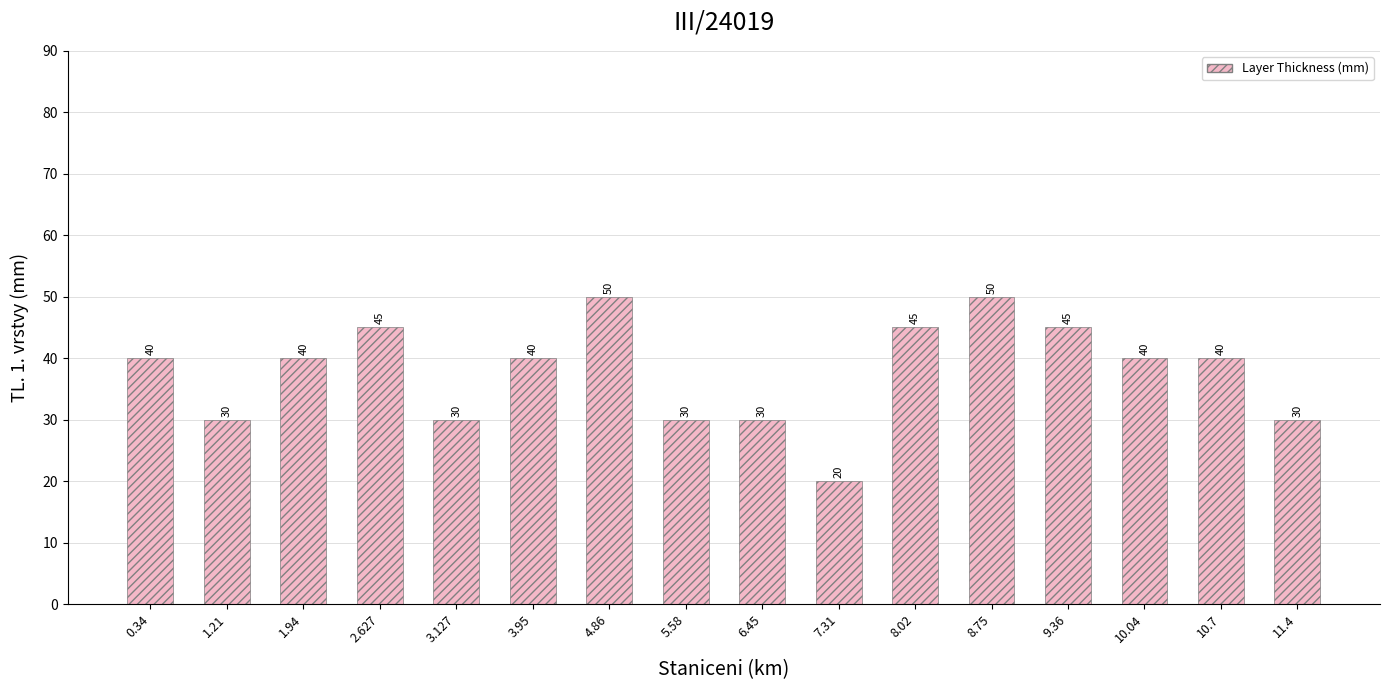

What is the difference between the values at 11.4 and 10.7?

10